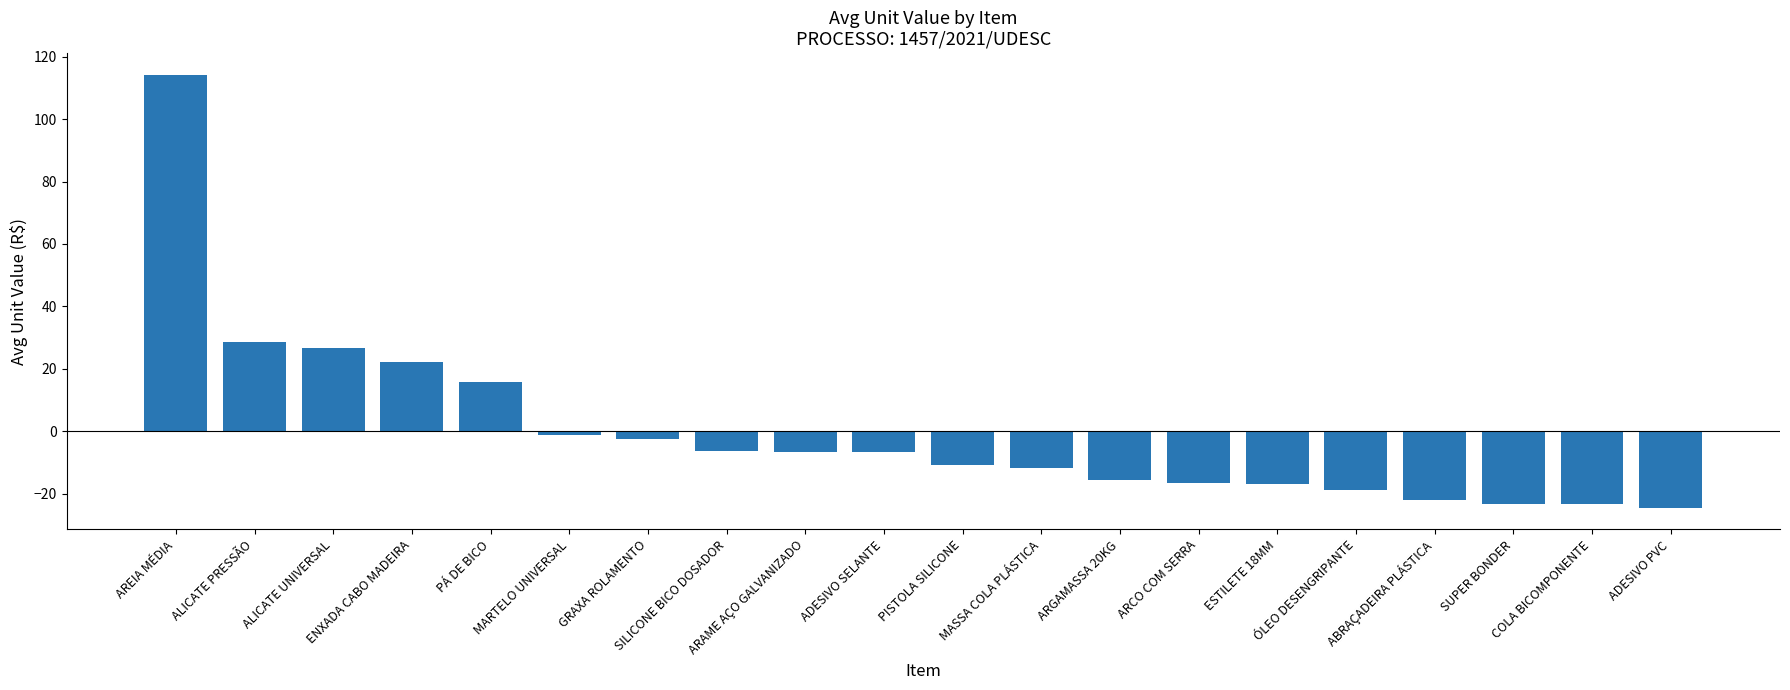

What is the maximum value shown in the chart?

114.2